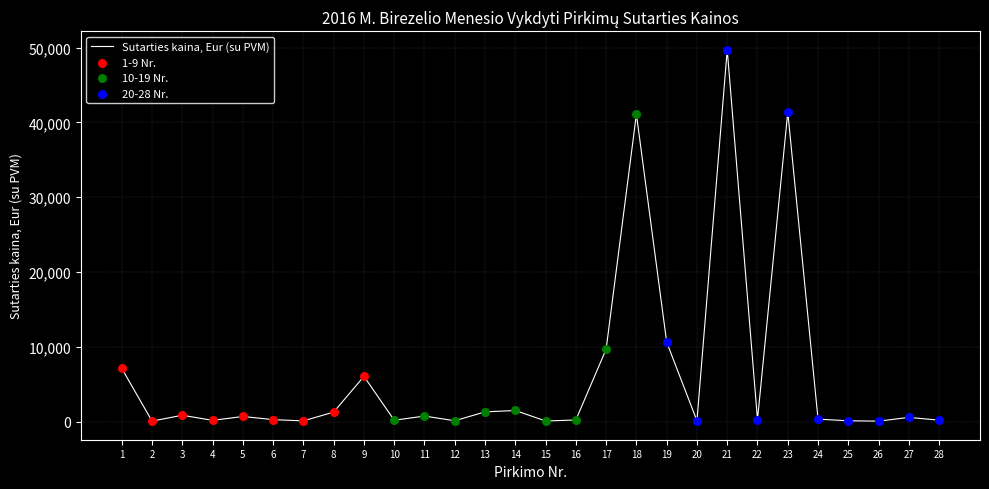

Approximately how many times larger is the value at 14 compared to 9?

0.2